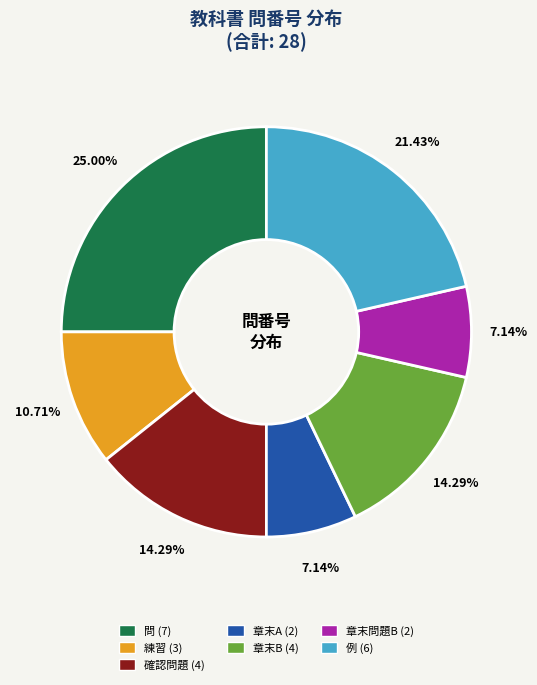

What is the largest slice in the pie chart?

問